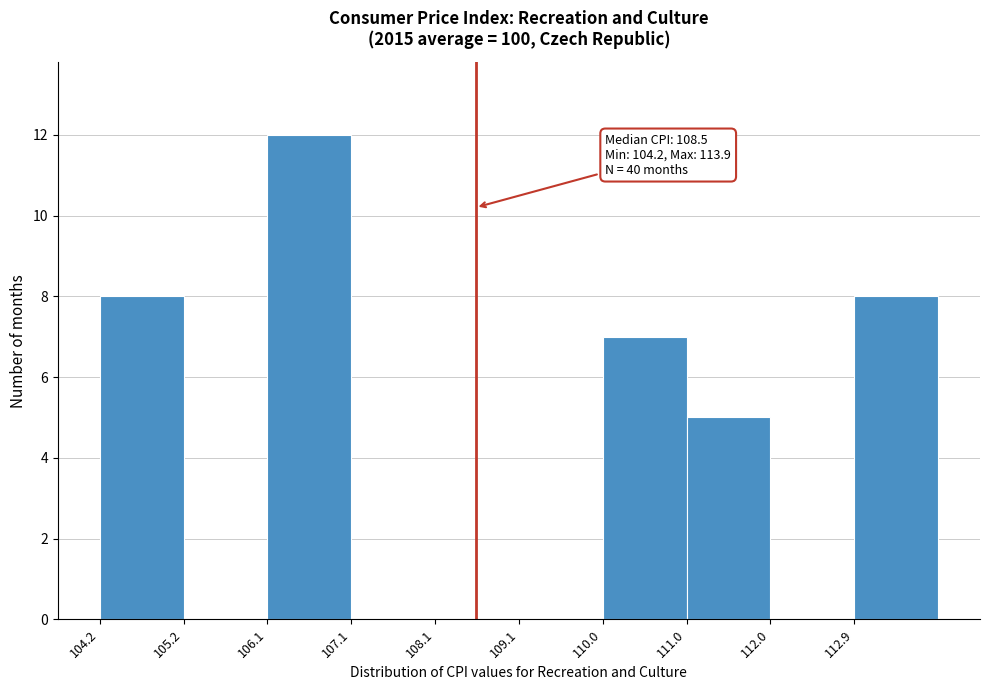

Over which range of the x-axis is the bar tallest?

106.14 to 107.11